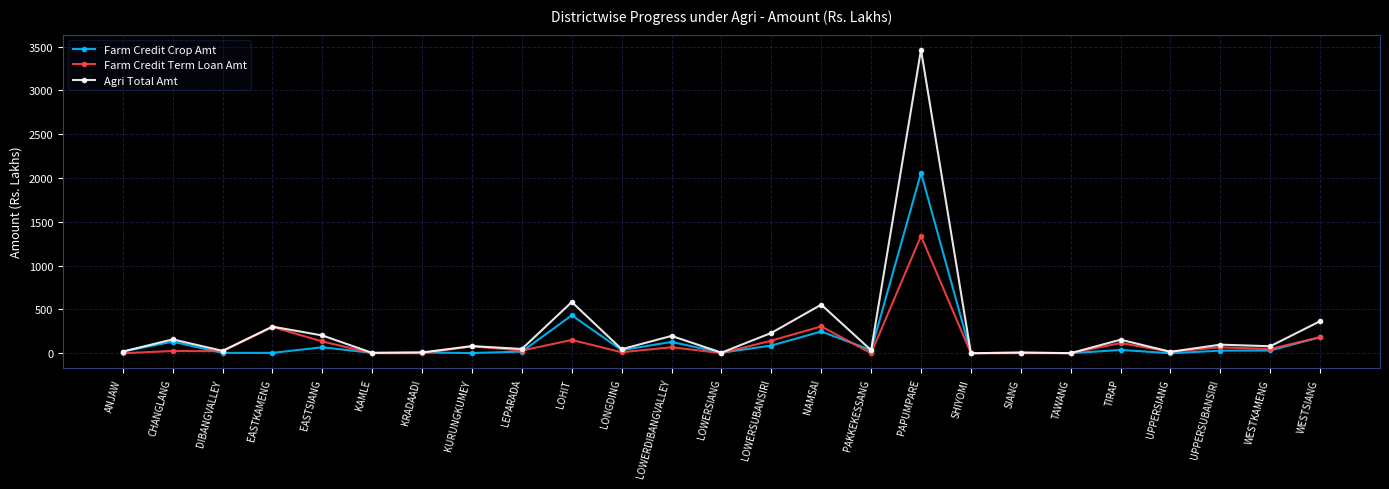

What is the average value of the Agri Total Amt series?

267.9